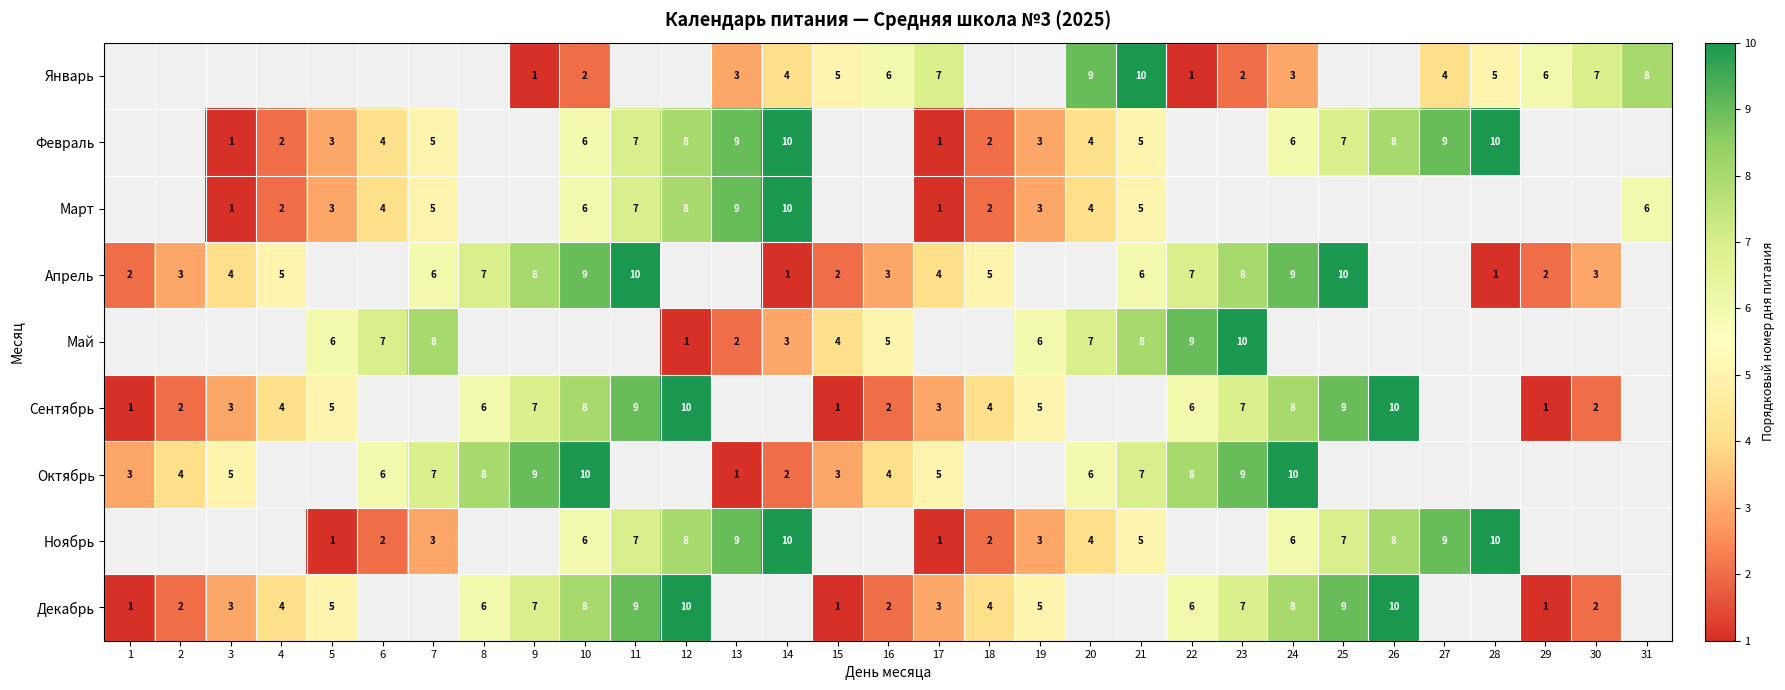

At how many categories does at least one series exceed 3?

30